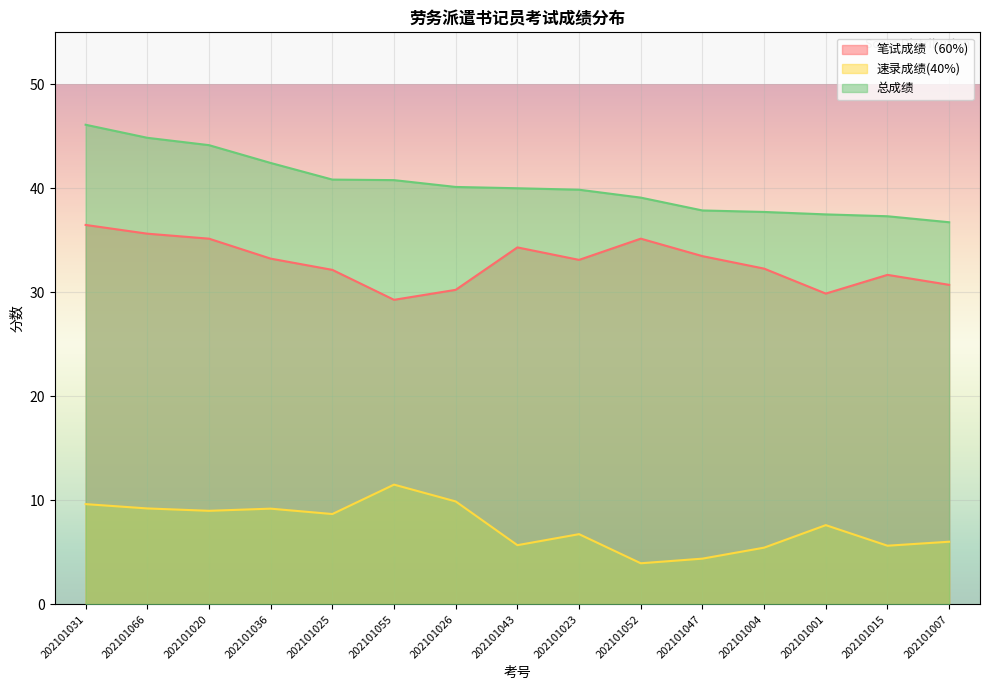

True or false: 笔试成绩（60%) and 总成绩 cross at least once.

False